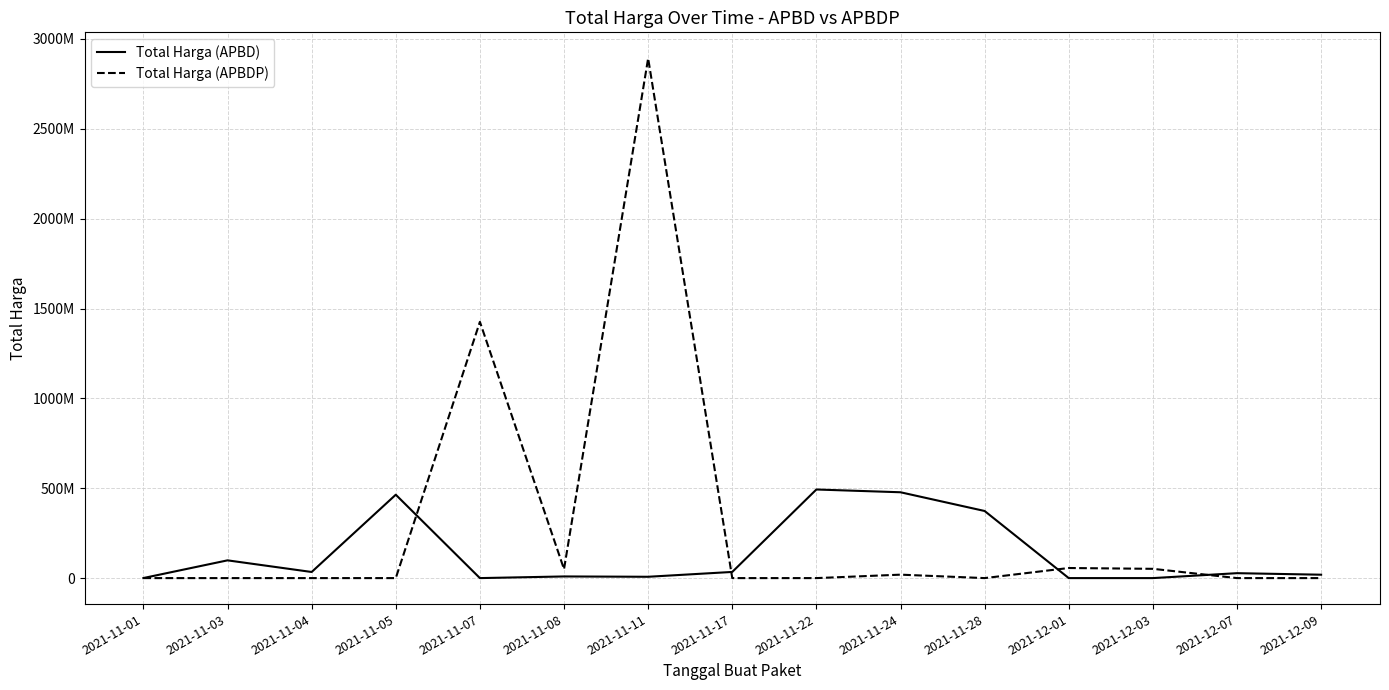

What are all the series names shown in the legend?

Total Harga (APBD), Total Harga (APBDP)